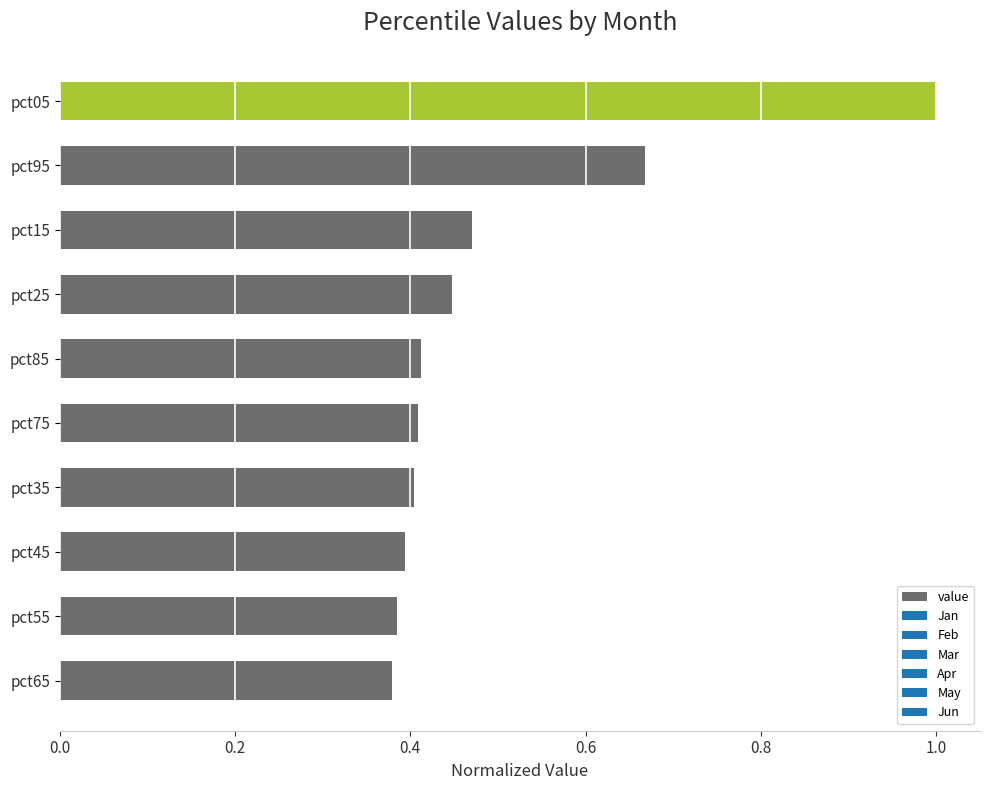

The value at pct95 is 0.4. True or false?

False